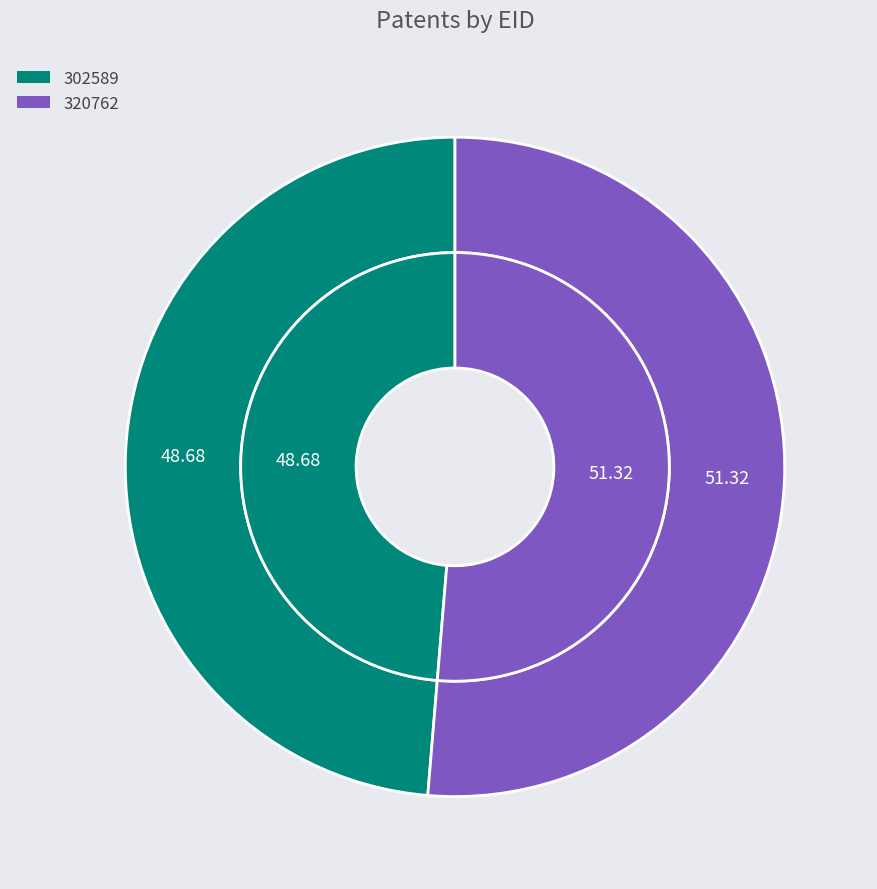

To the nearest percent, what is the combined percentage of 320762 and 302589?

100%